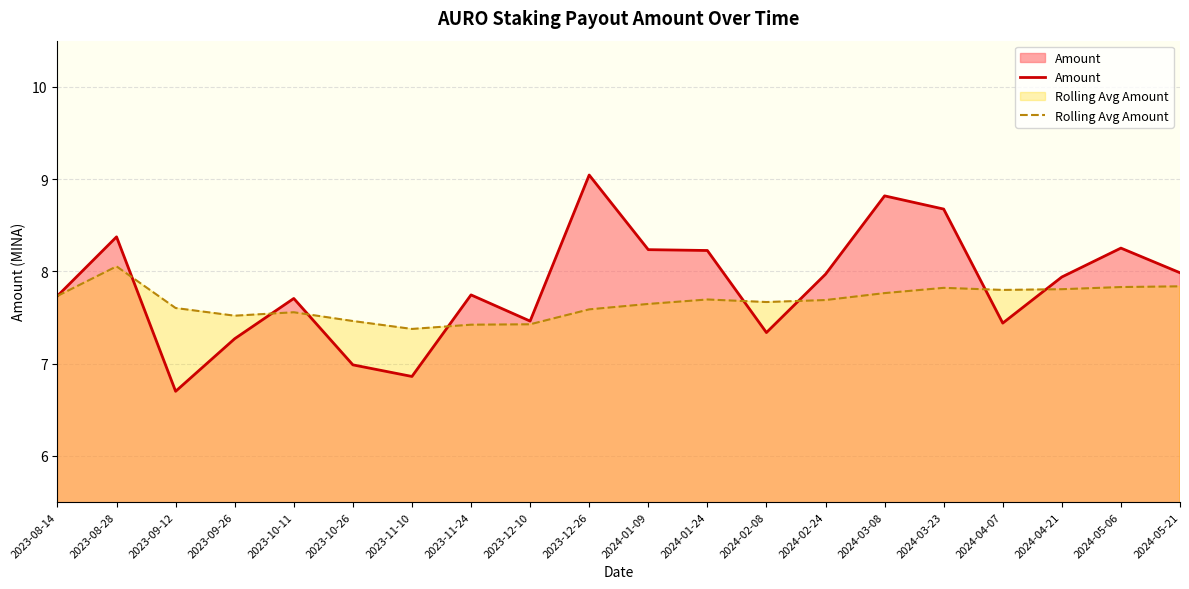

Between 2023-10-26 and 2024-01-24, which is larger?

2024-01-24